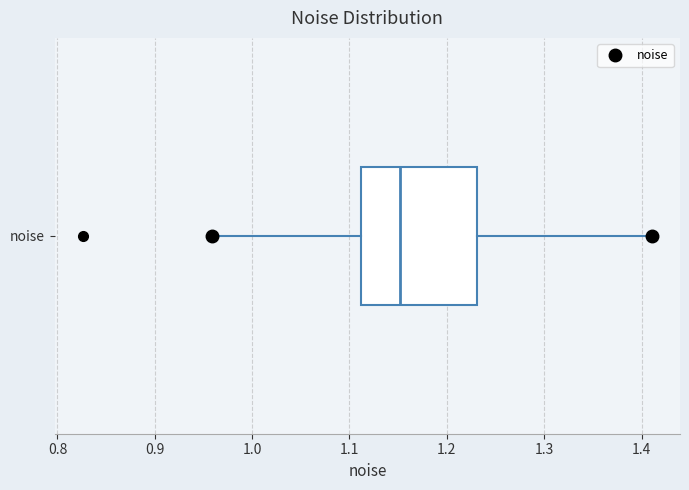

Where is the left edge of the box for noise on the x-axis? The values are not printed on the chart, so give them approximately, as read against the axis.

1.11